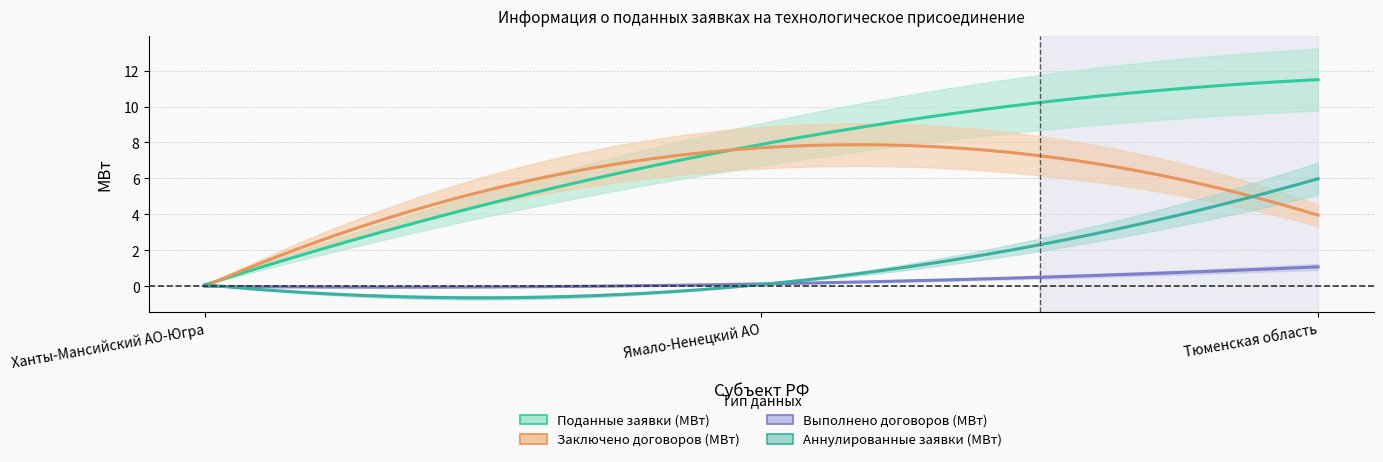

True or false: Заключено договоров (МВт) has a value of 5.3 at Тюменская область.

False